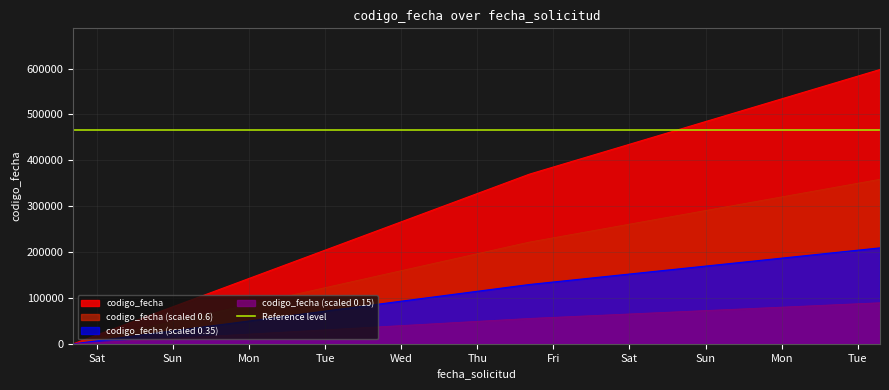

What is the greatest value displayed?

598084